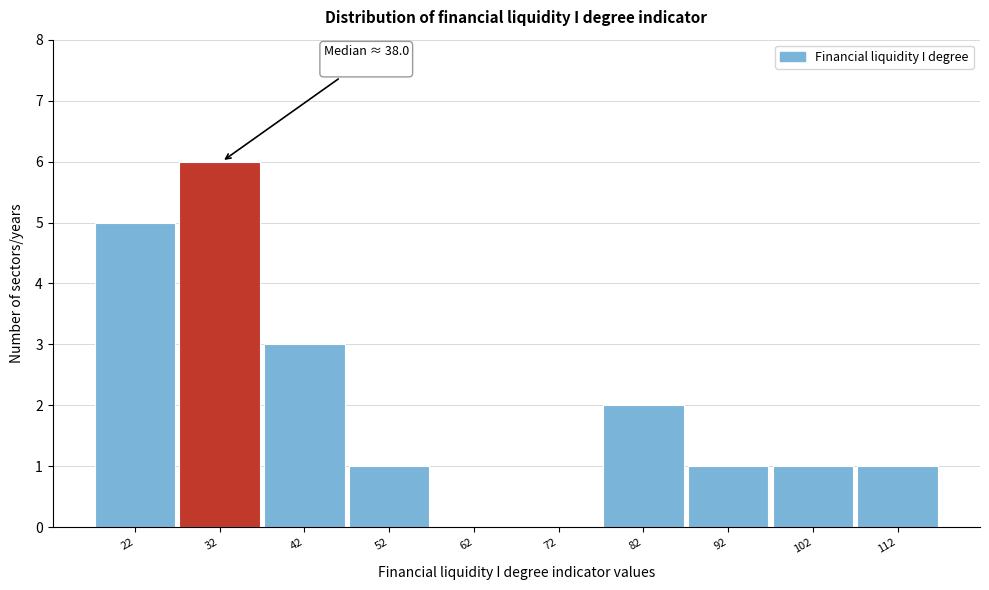

Reading left to right, extract all data points from this chart.

22=5	32=6	42=3	52=1	62=0	72=0	82=2	92=1	102=1	112=1